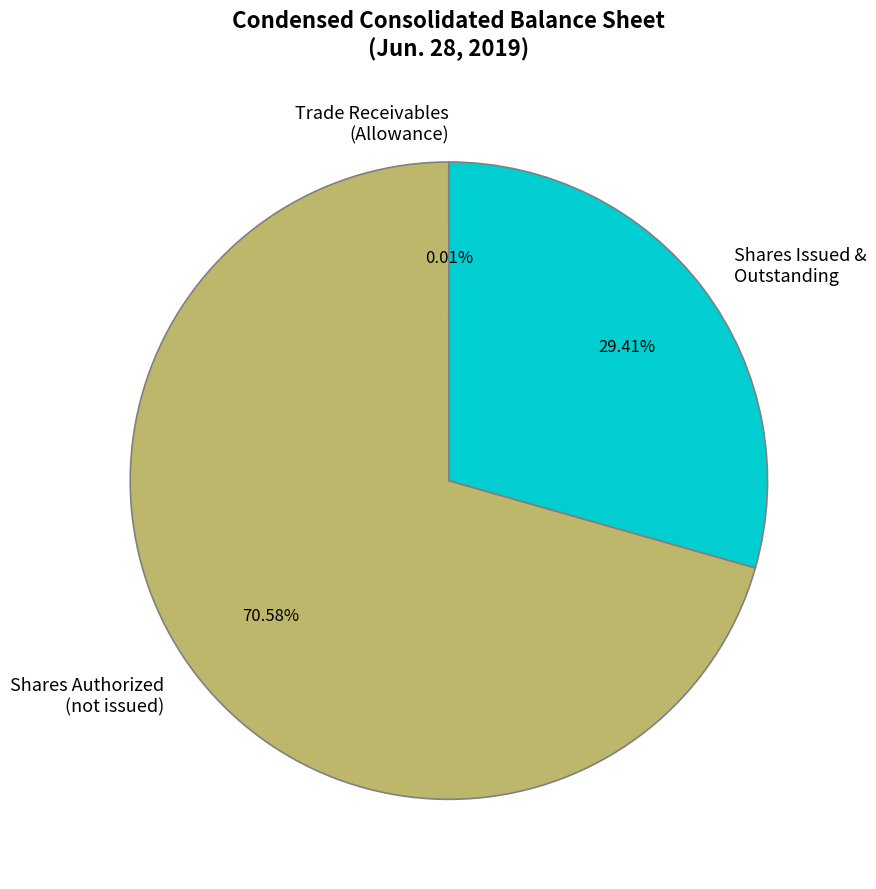

Which category has the biggest portion of the pie?

Shares Authorized (not issued)